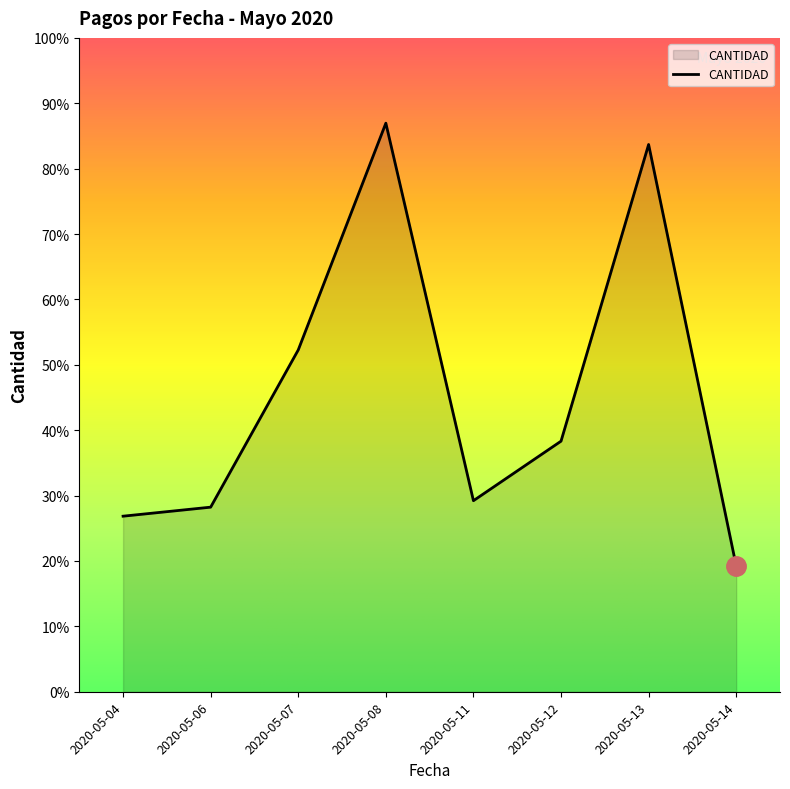

Which has a higher value, 2020-05-08 or 2020-05-11?

2020-05-08